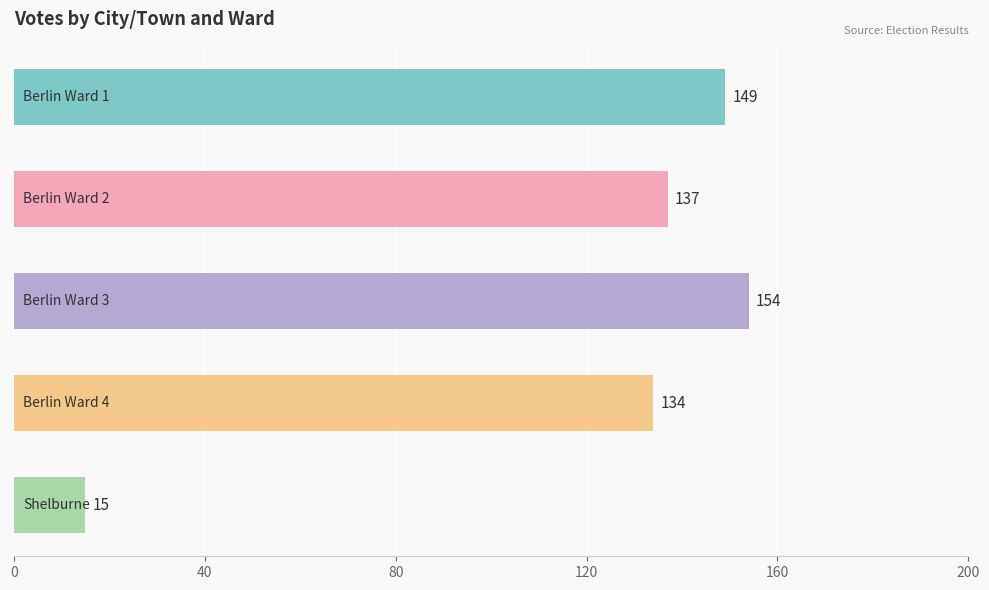

What is the difference between the maximum and minimum values?

139